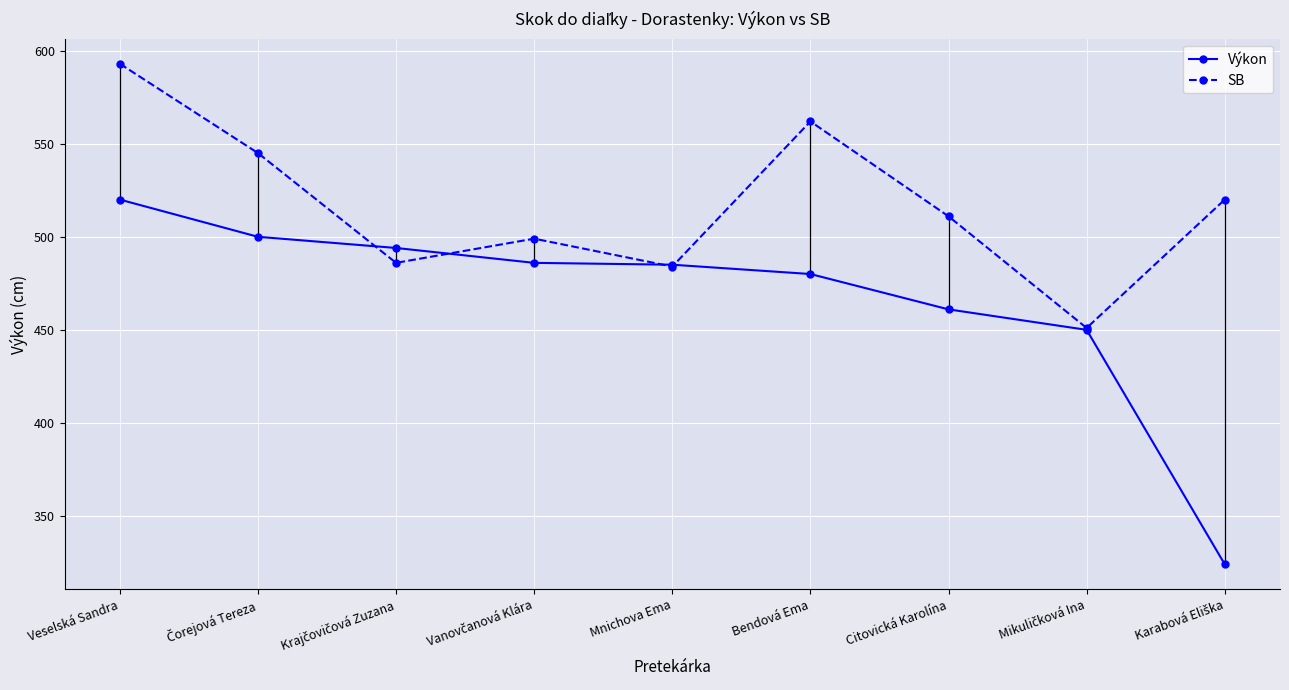

What is the value of the Výkon point at the 8th from the left?

450